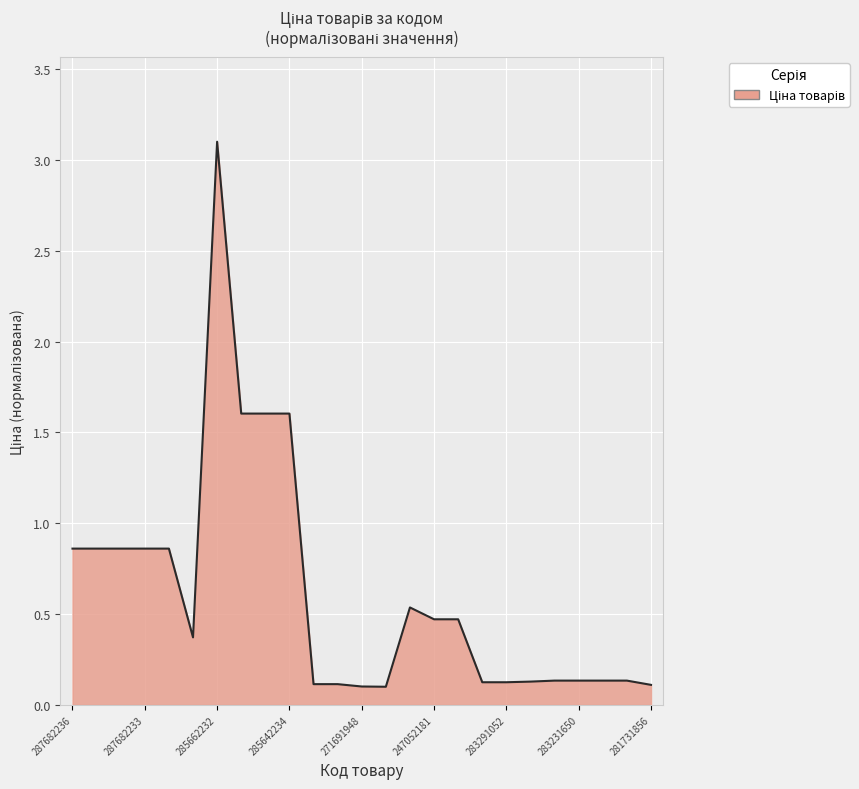

What is the difference between the maximum and minimum values?

3.0